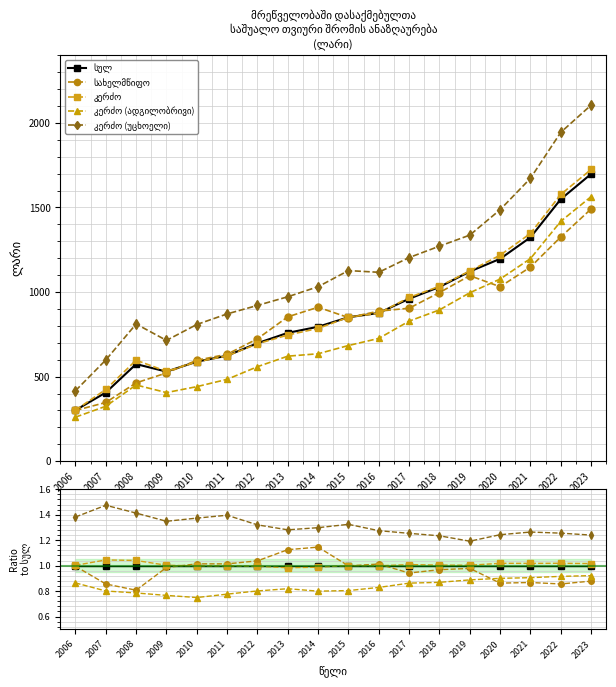

What is the smallest value displayed?

0.7